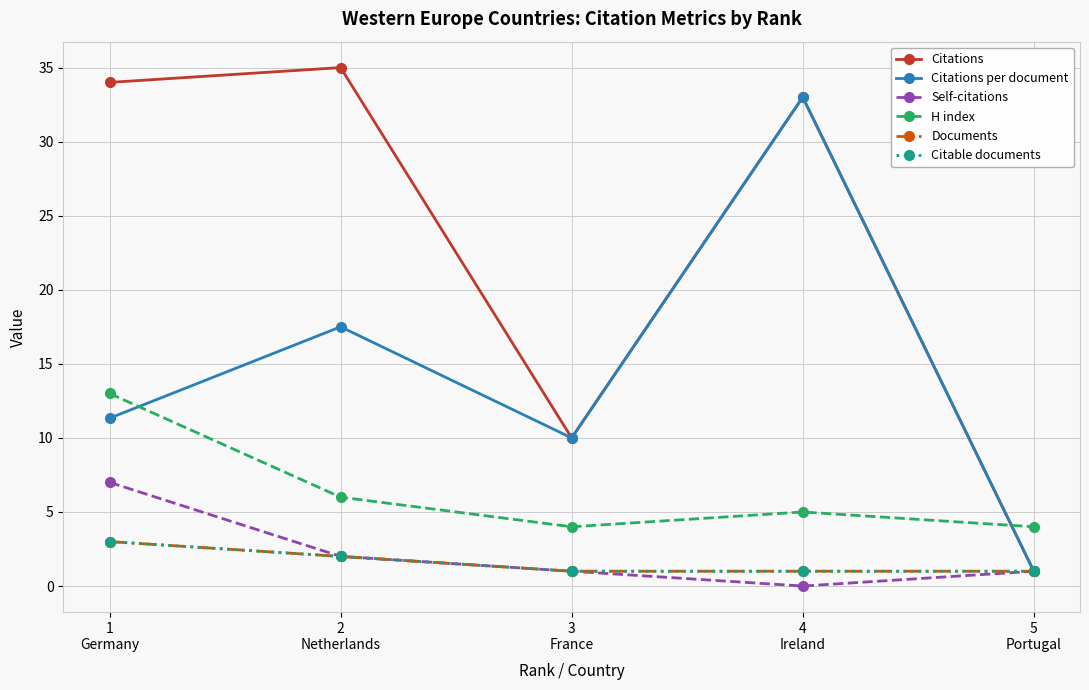

Does the chart have visible grid lines?

Yes